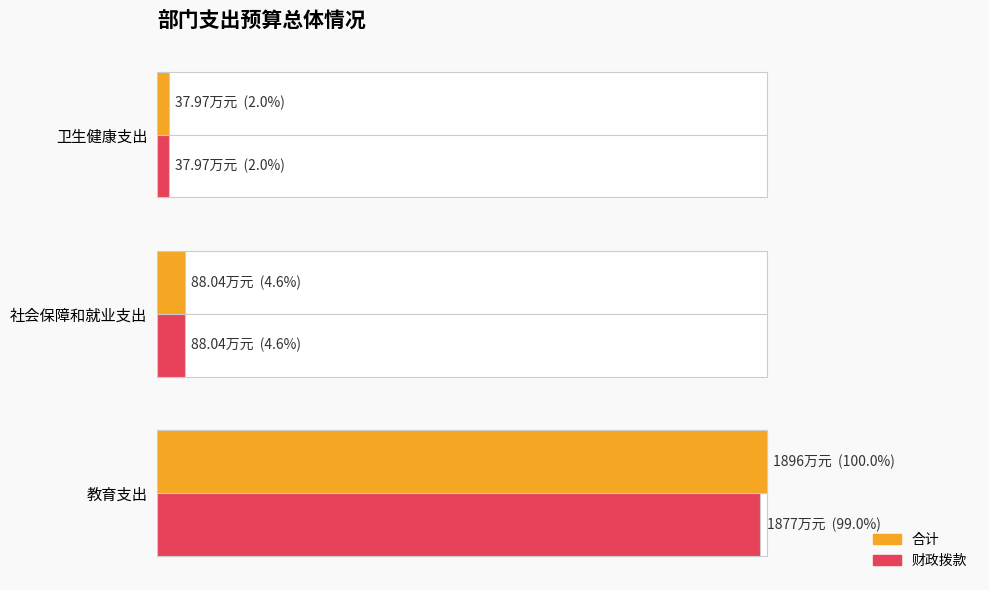

What is the value of the 财政拨款 bar at the 1st from the left?

1877.0